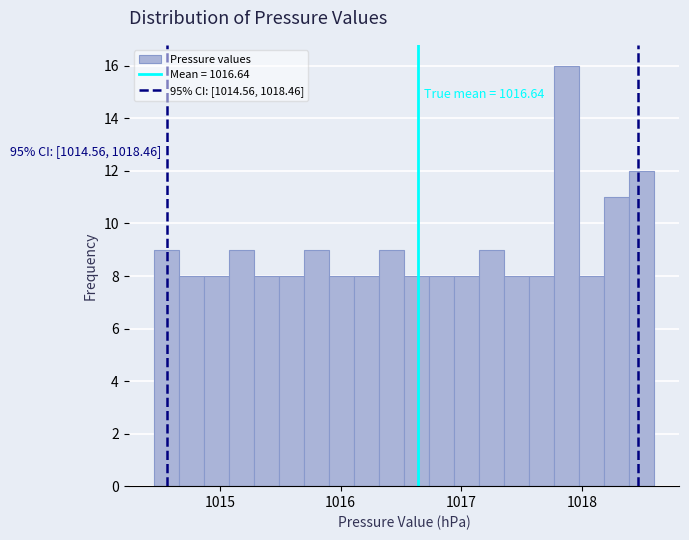

Around what value on the x-axis is the tallest bar? Give the approximate position of its centre, as read against the axis.

1017.9